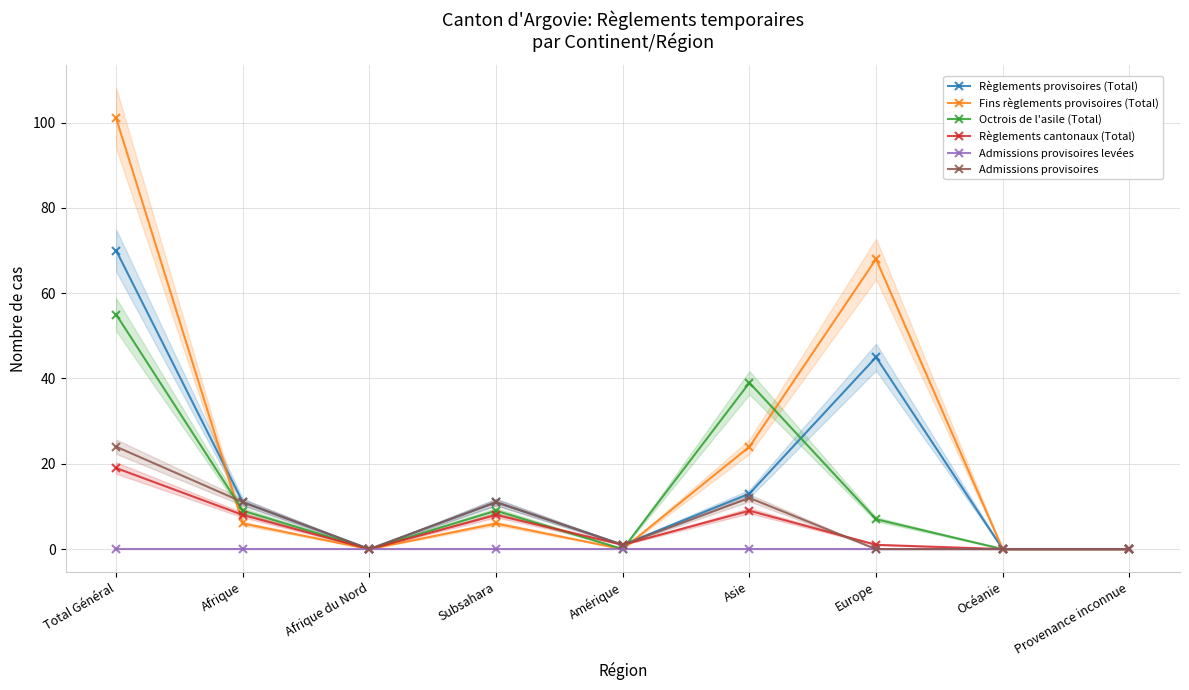

What are all the series names shown in the legend?

Règlements provisoires (Total), Fins règlements provisoires (Total), Octrois de l'asile (Total), Règlements cantonaux (Total), Admissions provisoires levées, Admissions provisoires